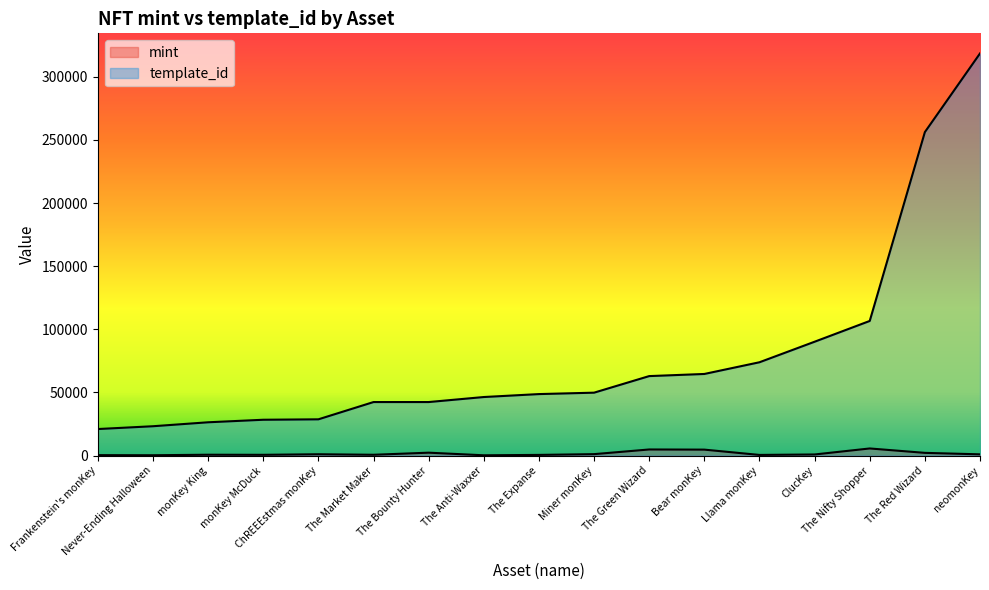

Where does the mint series first go above 909?

ChREEEstmas monKey